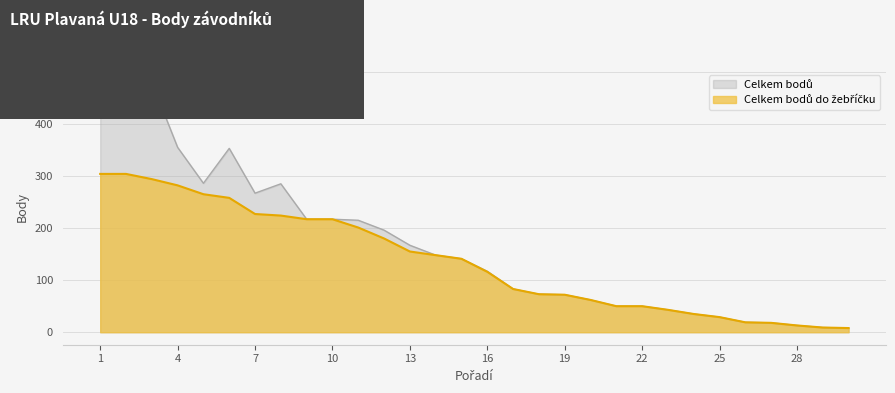

True or false: Celkem bodů do žebříčku has a value of 16 at 29.

False